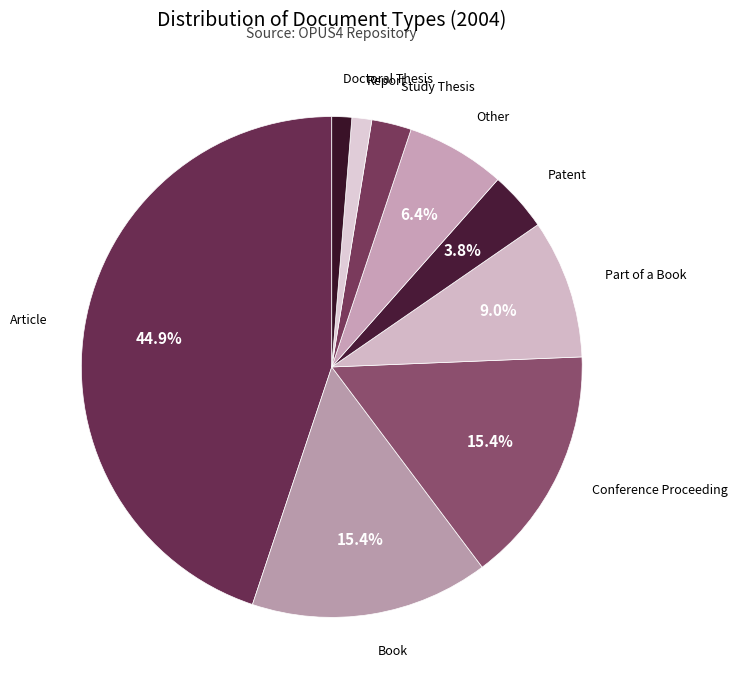

What percentage is the Patent slice, to the nearest percent?

4%